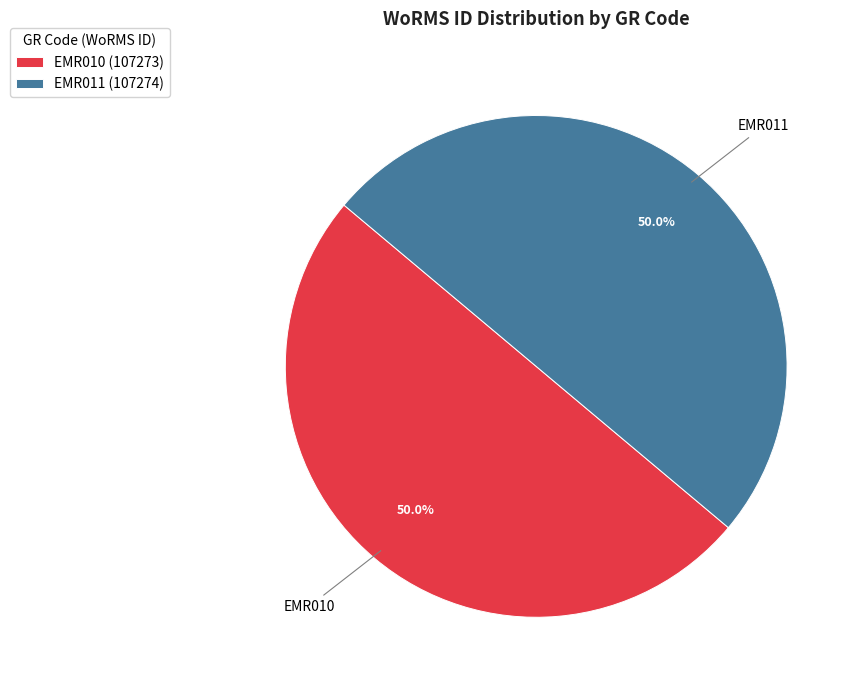

What is the ratio of the value at EMR010 to the value at EMR011?

1.0